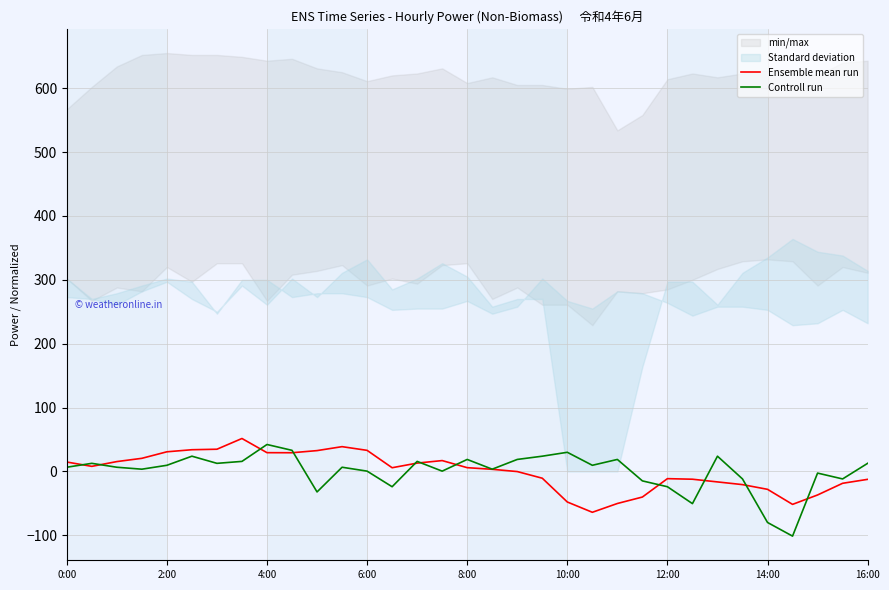

True or false: Ensemble mean run has more than 2 interior local peaks.

True